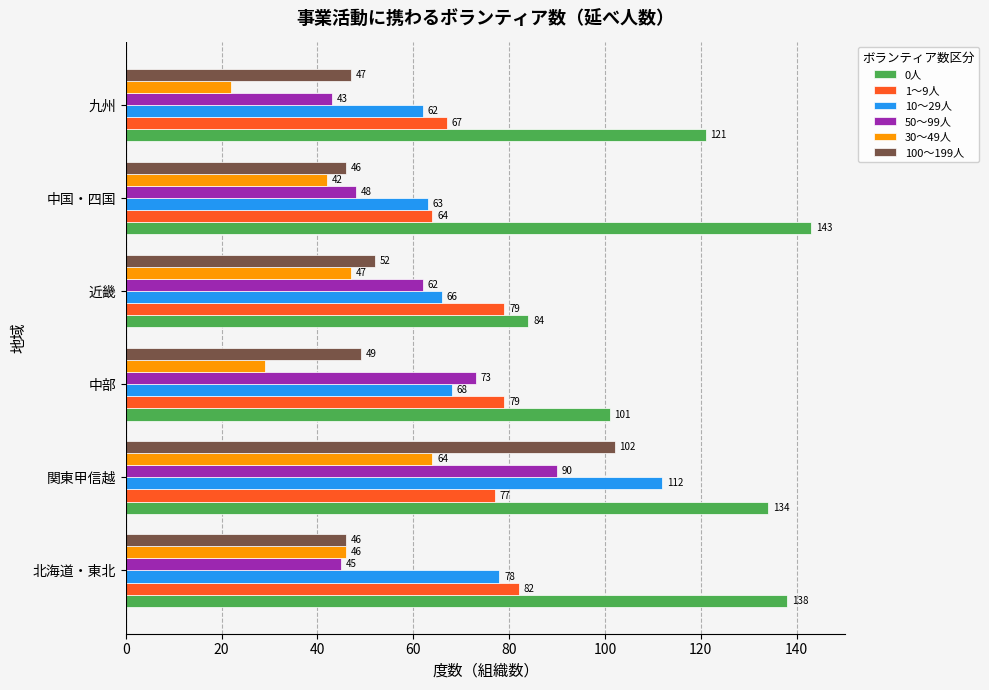

What is the difference between the maximum and minimum values in the 0人 series?

59